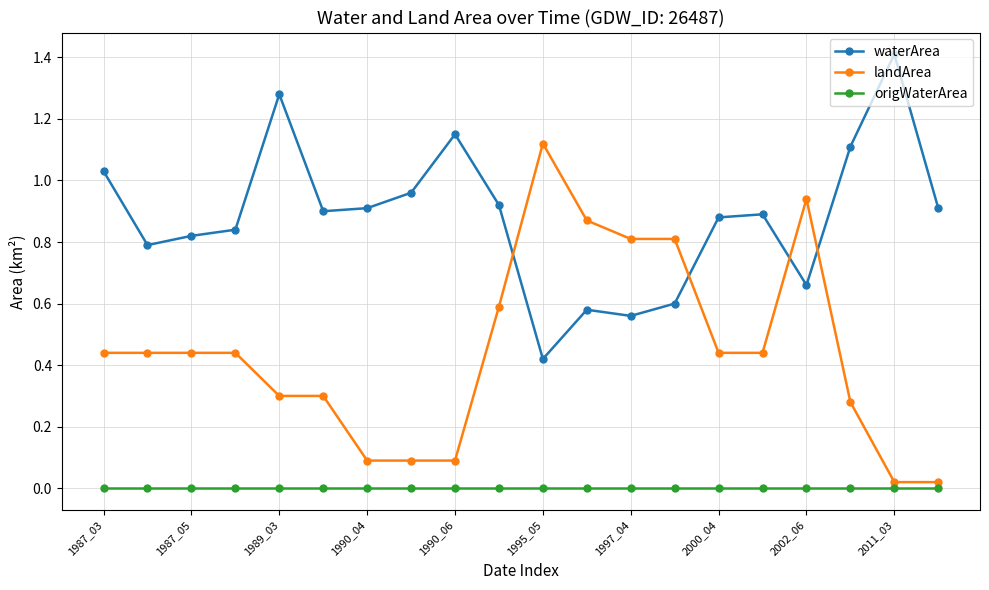

List the series in order of their overall mean, highest first.

waterArea, landArea, origWaterArea